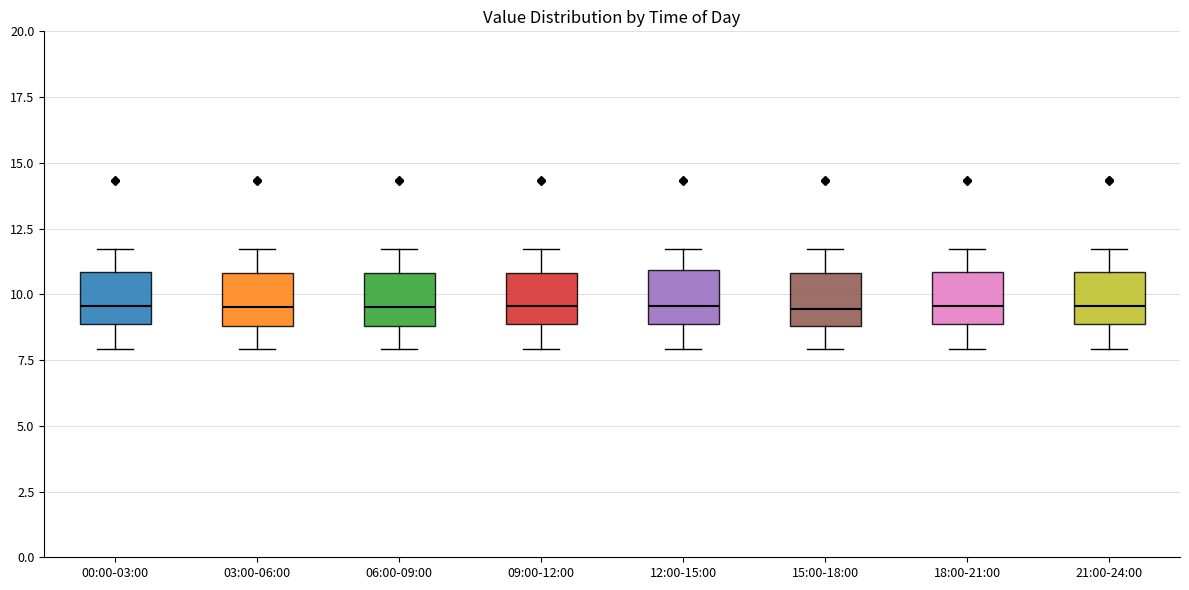

Reading left to right, transcribe this box plot: for each box, give where its median line is, the range the box spans, and where its two whiskers end, as read against the y-axis. The values are not printed on the chart, so give them approximately, as read against the axis.

00:00-03:00: median 9.5, box 9.0 to 11.0, whiskers 8.0 to 11.5
03:00-06:00: median 9.5, box 9.0 to 11.0, whiskers 8.0 to 11.5
06:00-09:00: median 9.5, box 9.0 to 11.0, whiskers 8.0 to 11.5
09:00-12:00: median 9.5, box 9.0 to 11.0, whiskers 8.0 to 11.5
12:00-15:00: median 9.5, box 9.0 to 11.0, whiskers 8.0 to 11.5
15:00-18:00: median 9.5, box 9.0 to 11.0, whiskers 8.0 to 11.5
18:00-21:00: median 9.5, box 9.0 to 11.0, whiskers 8.0 to 11.5
21:00-24:00: median 9.5, box 9.0 to 11.0, whiskers 8.0 to 11.5